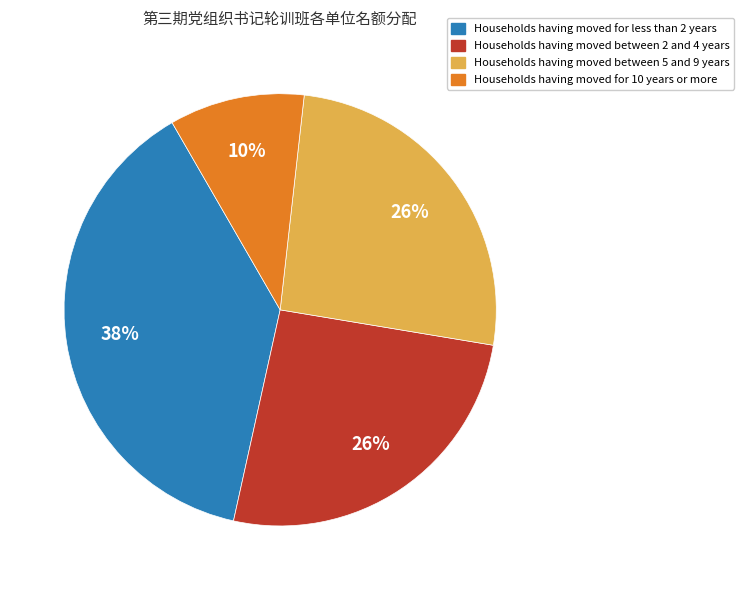

Is it true that Households having moved between 5 and 9 years is 26% of the pie?

True